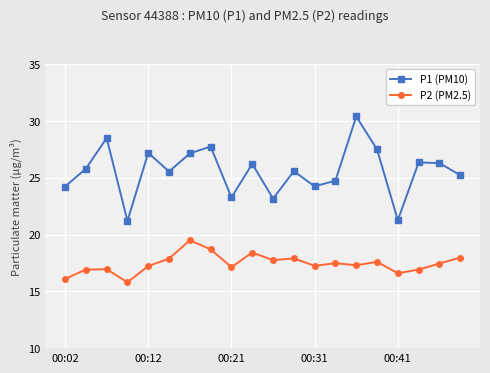

Rank the series by their maximum value, from lowest to highest.

P2 (PM2.5), P1 (PM10)